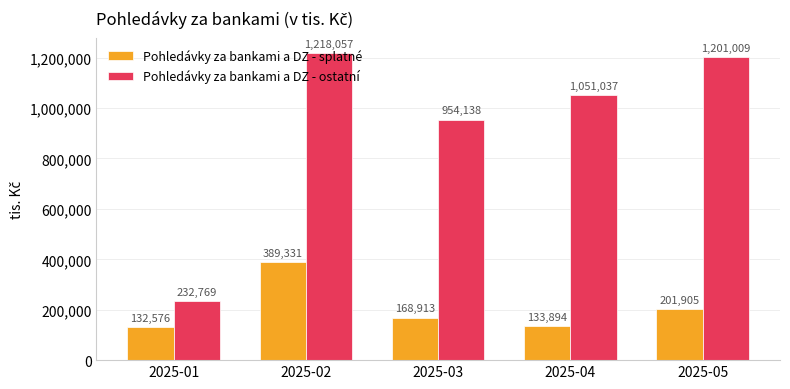

True or false: Pohledávky za bankami a DZ - ostatní has a value of 1051037 at 2025-04.

True